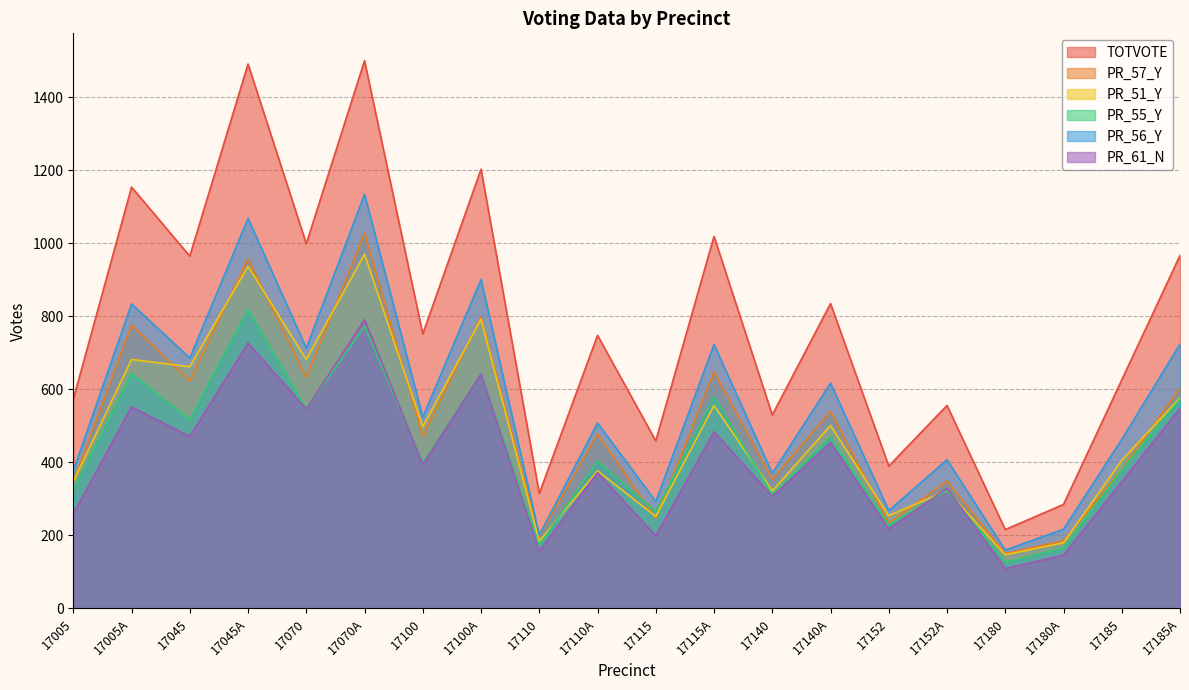

At which category is the sum across all series the highest?

17070A